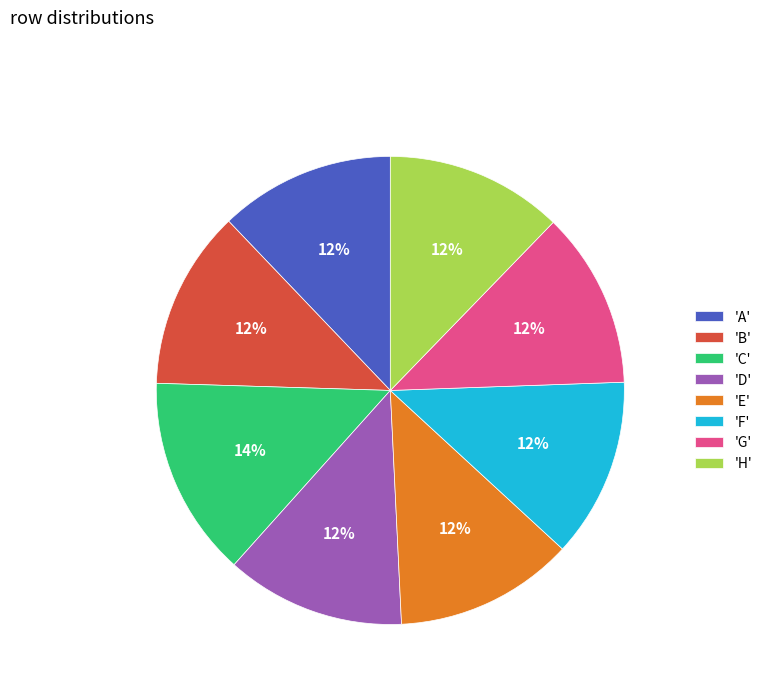

Which category has the biggest portion of the pie?

'C'